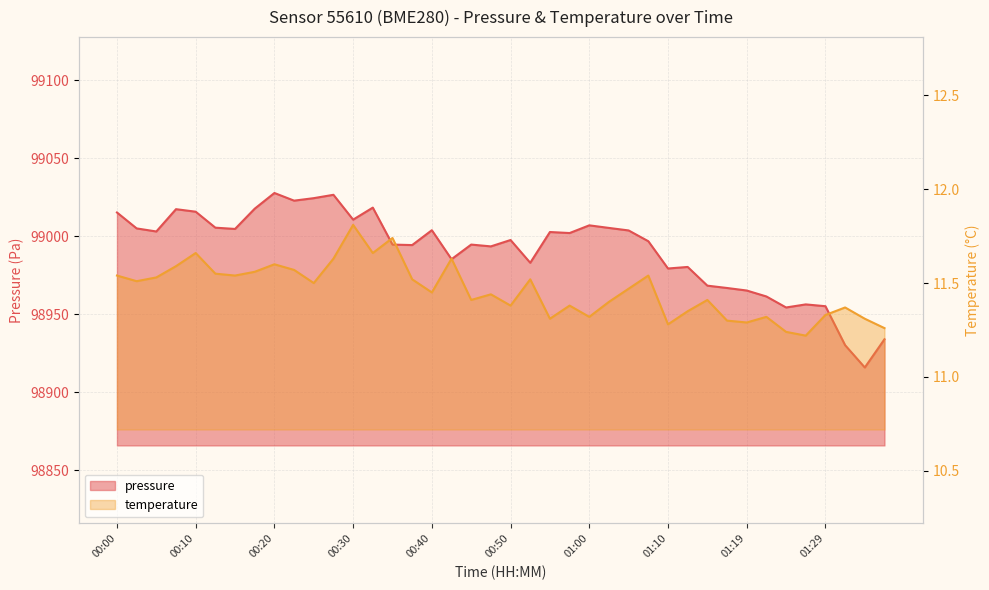

What is the spread (max minus min) of values at 01:37?

98922.6